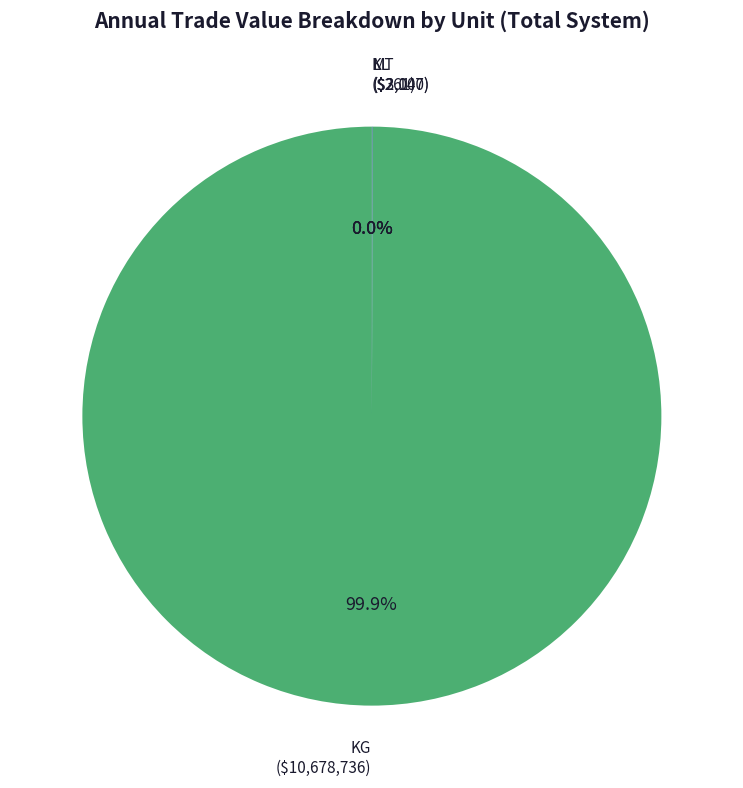

Is there a majority slice in this chart?

Yes